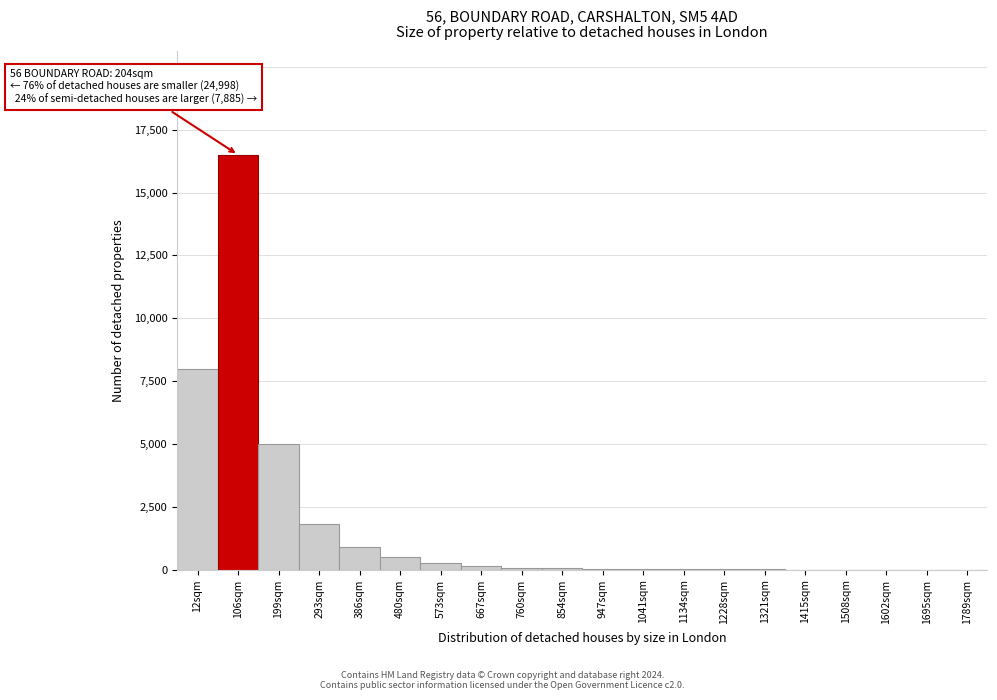

At which label is the value closest to 8251?

12sqm